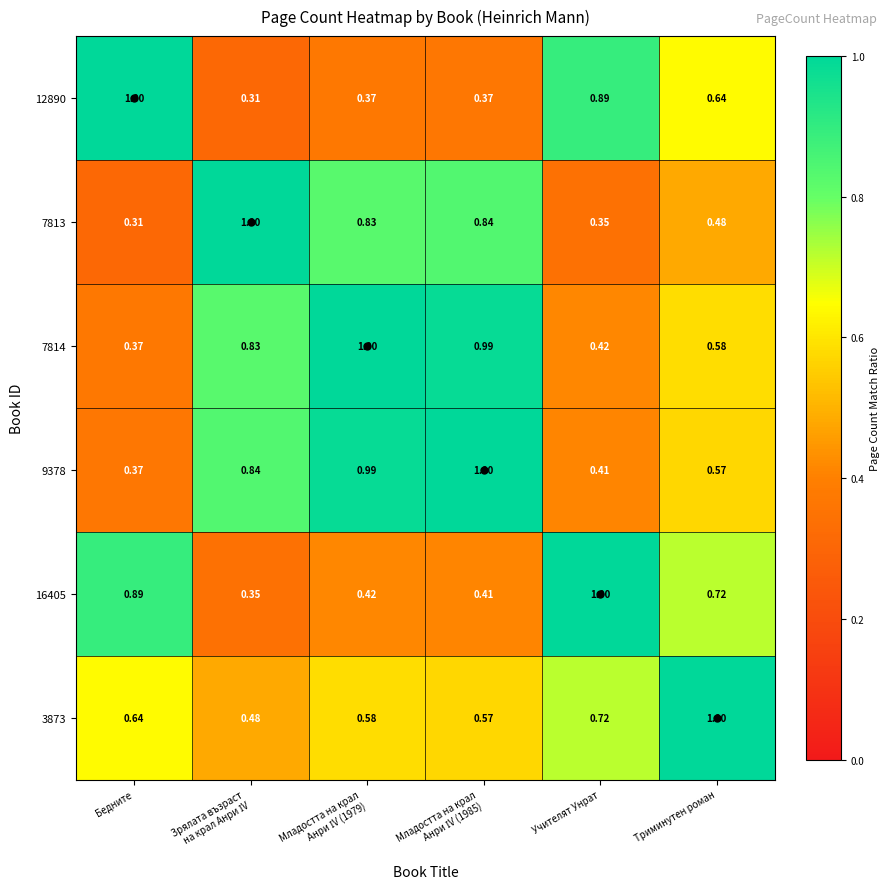

What is the greatest value displayed?

1.0